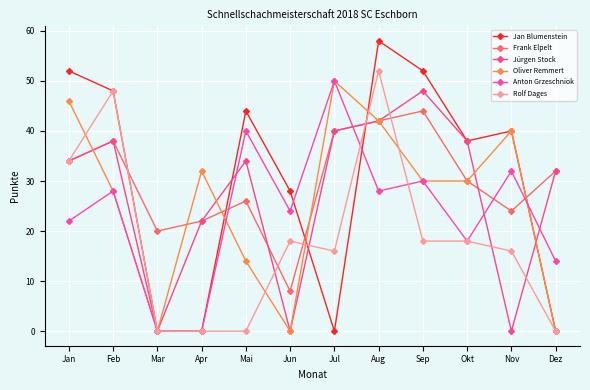

How many categories are shown in the chart?

12